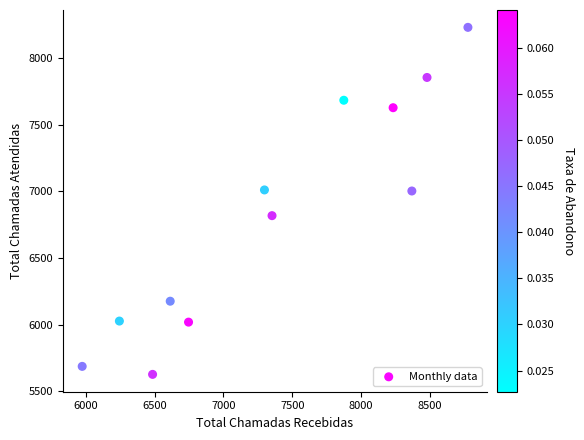

What is the range of Y values (max minus min)?

2604